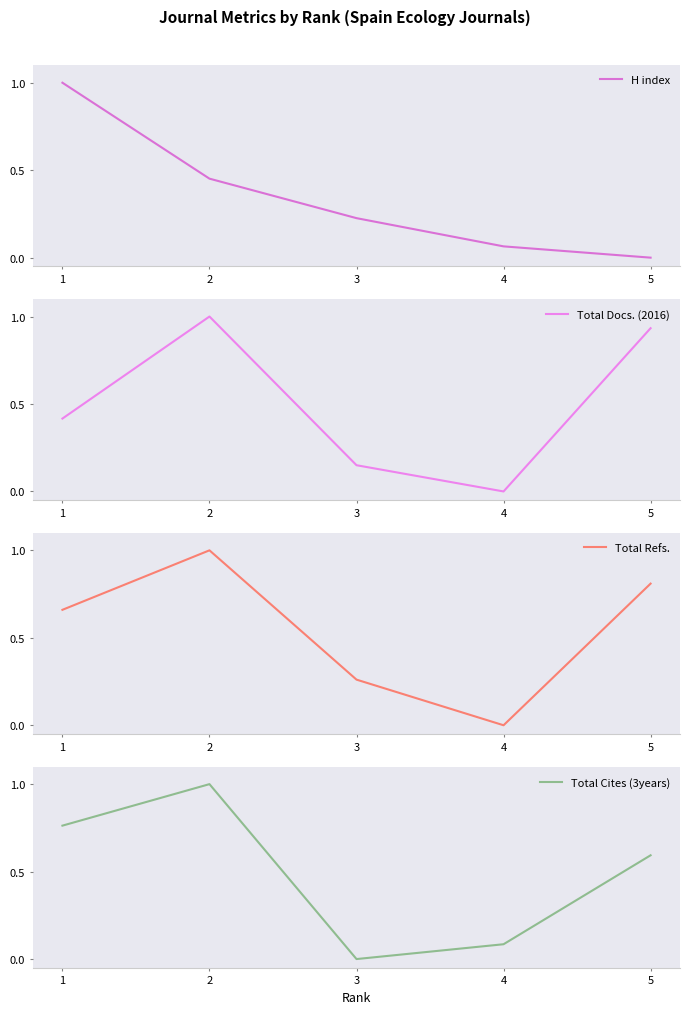

What are all the series names shown in the legend?

H index, Total Docs. (2016), Total Refs., Total Cites (3years)